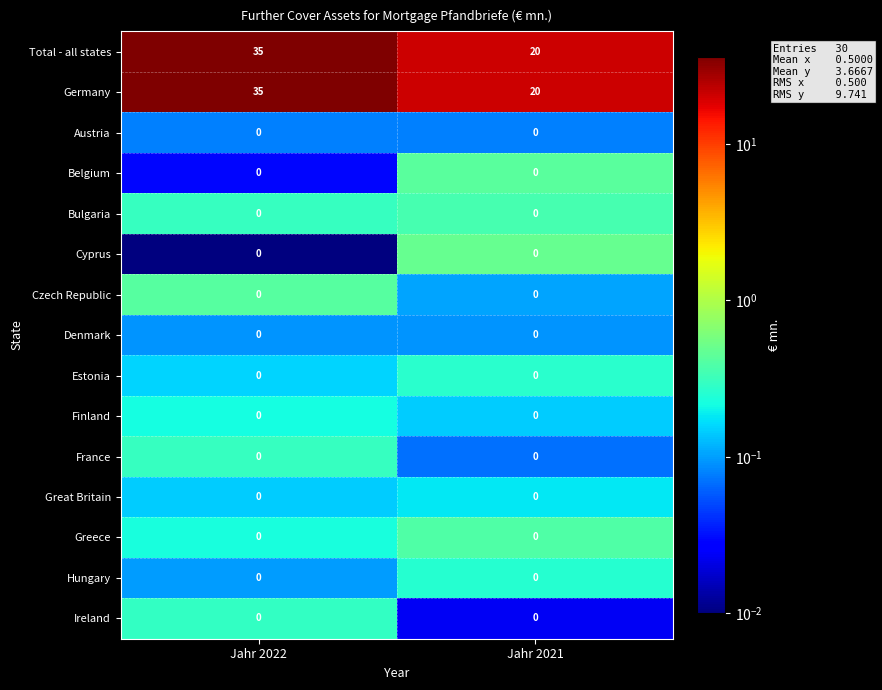

At how many categories does at least one series exceed 29?

1